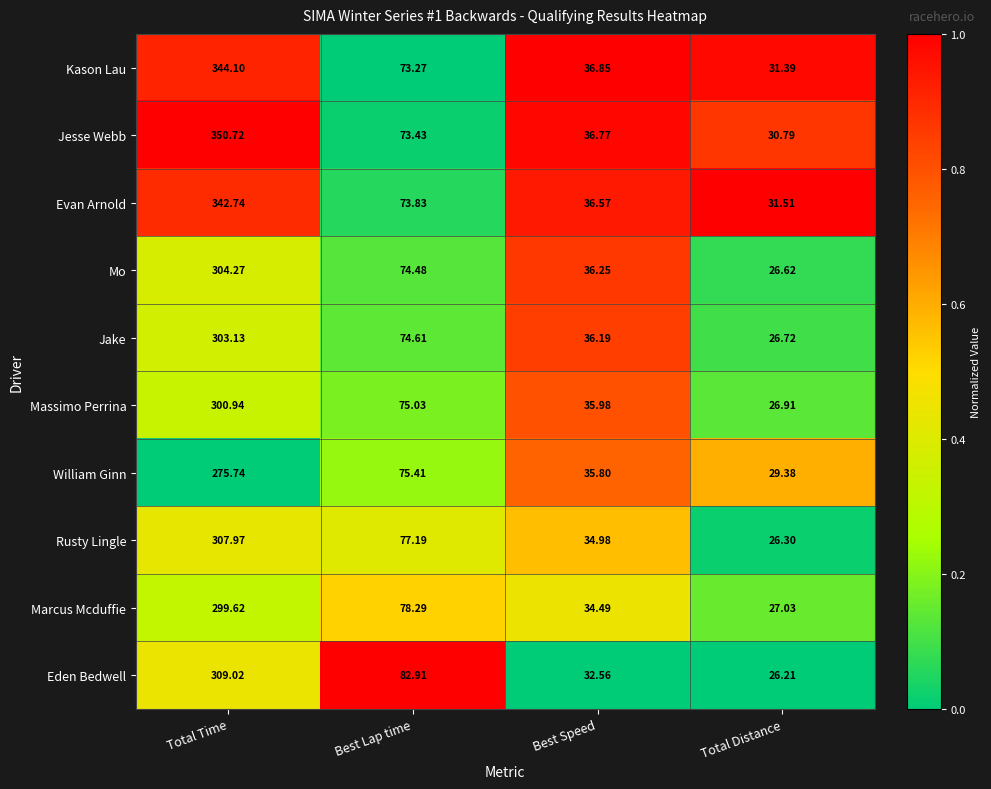

List the series in order of their peak value, lowest first.

William Ginn, Marcus Mcduffie, Massimo Perrina, Jake, Mo, Rusty Lingle, Eden Bedwell, Evan Arnold, Kason Lau, Jesse Webb